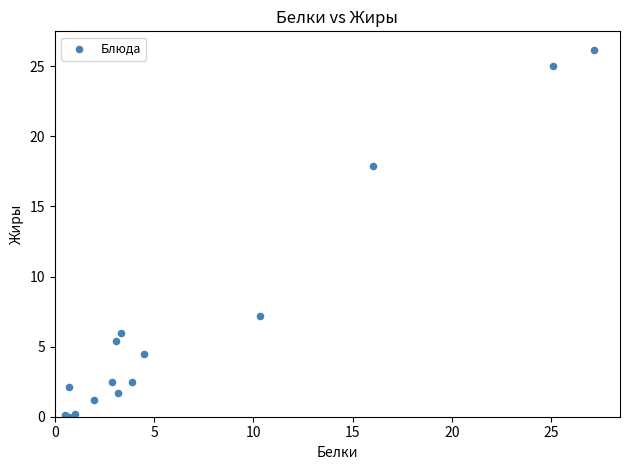

What Y value in the scatter plot is closest to 13?

17.9